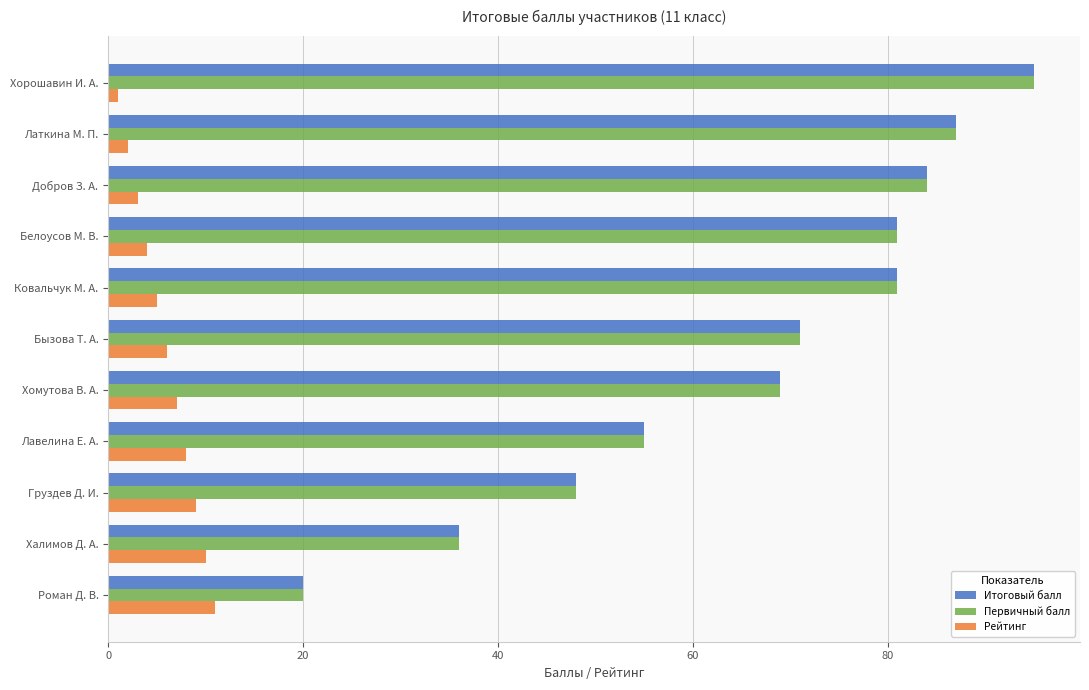

What are all the series names shown in the legend?

Итоговый балл, Первичный балл, Рейтинг